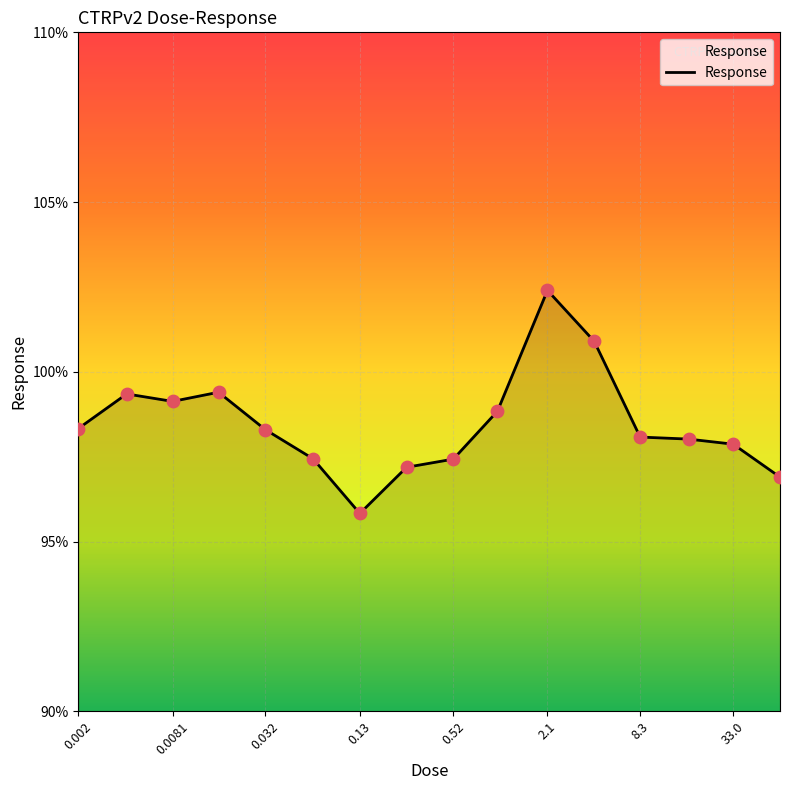

What is the smallest value displayed?

95.8